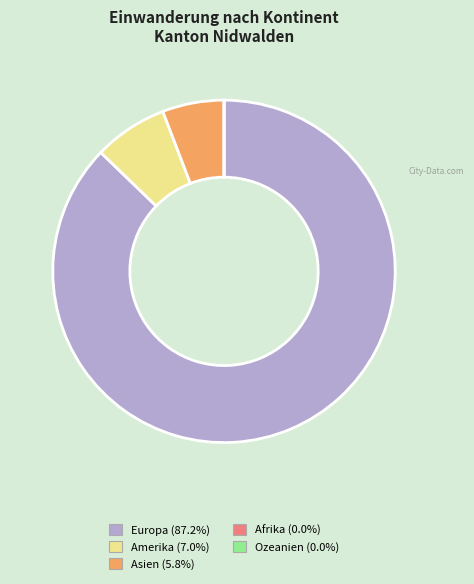

Which category has the biggest portion of the pie?

Europa